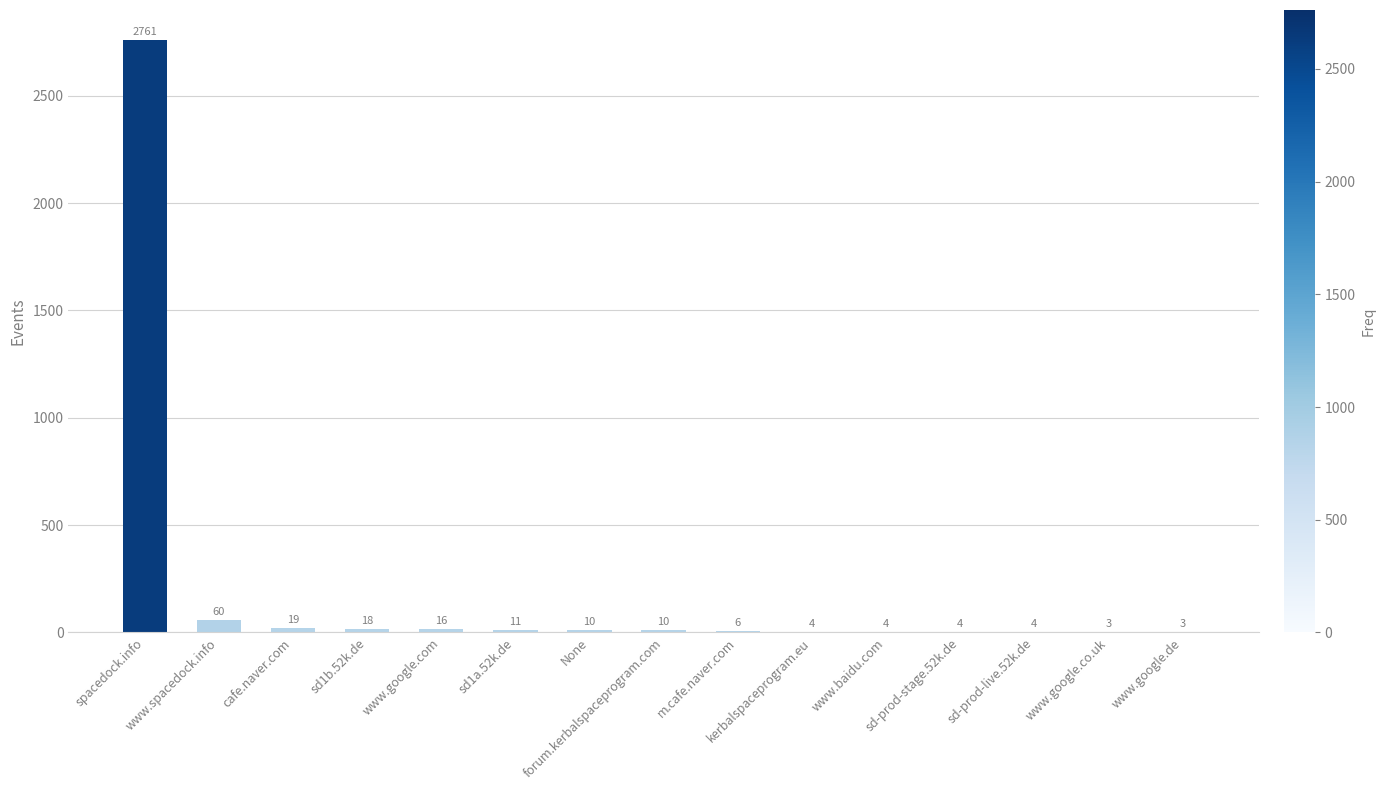

The chart shows a value of 18 at sd1b.52k.de. True or false?

True